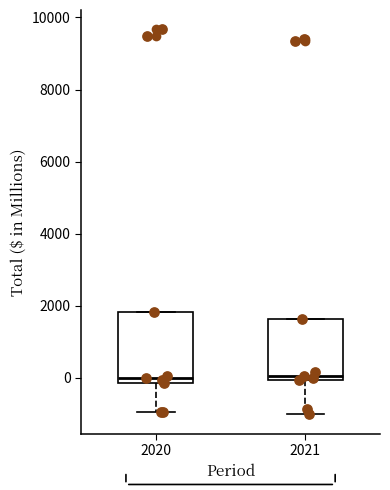

Which box is the tallest, from its lower edge to its upper edge?

2020